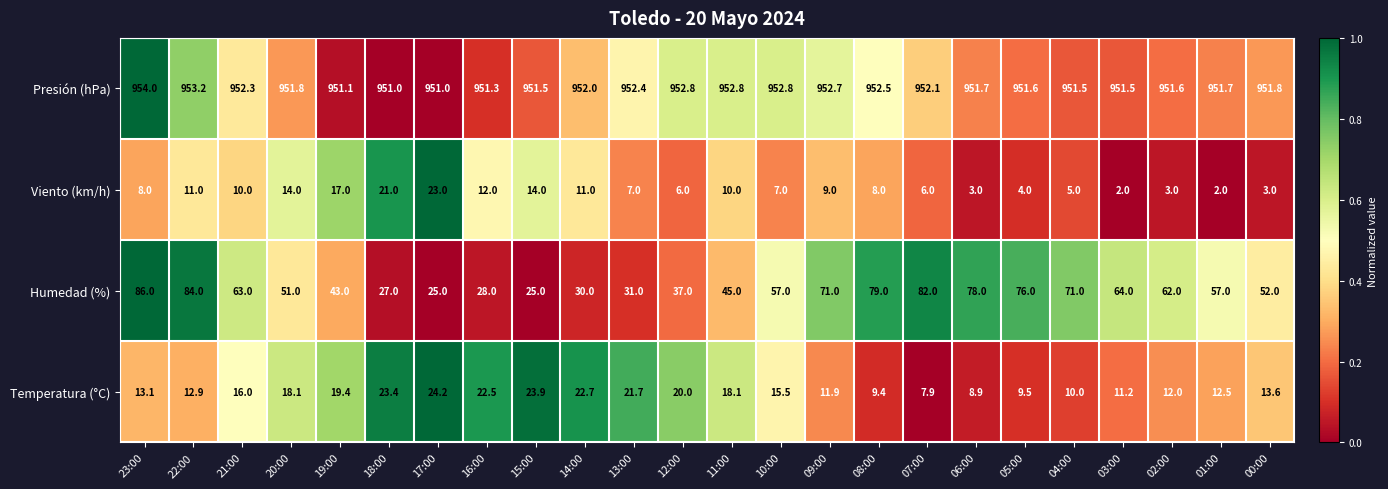

Which series has the largest range (max minus min)?

Humedad (%)